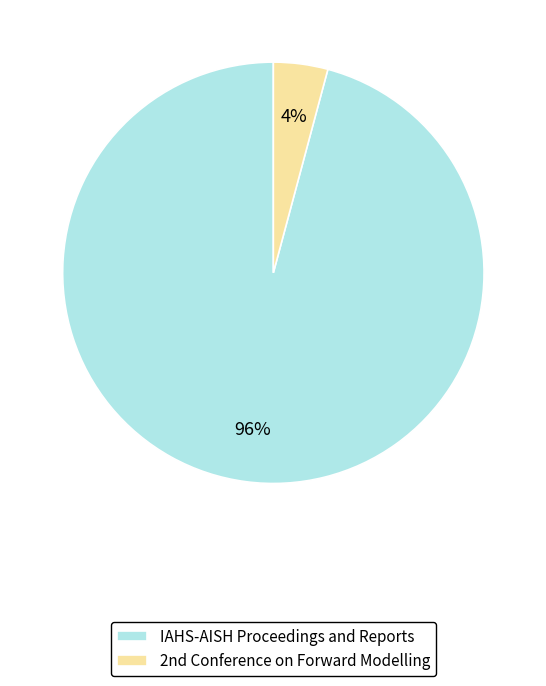

Count the number of slices in the pie.

2